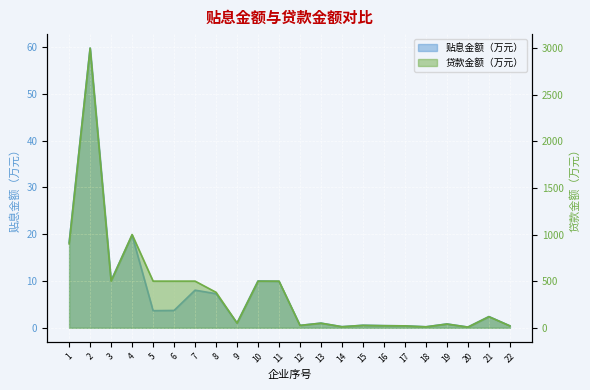

Where is the first local minimum for 贴息金额（万元）?

3